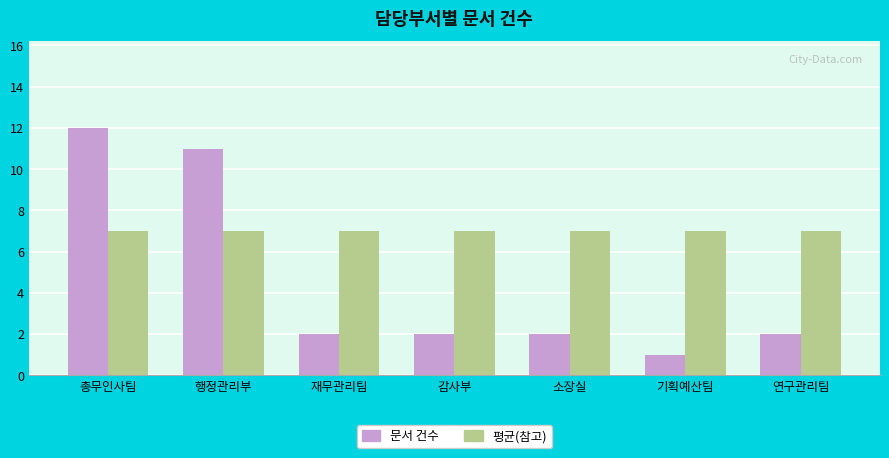

Is the value of 문서 건수 at 연구관리팀 greater than the value of 평균(참고) at 기획예산팀?

No